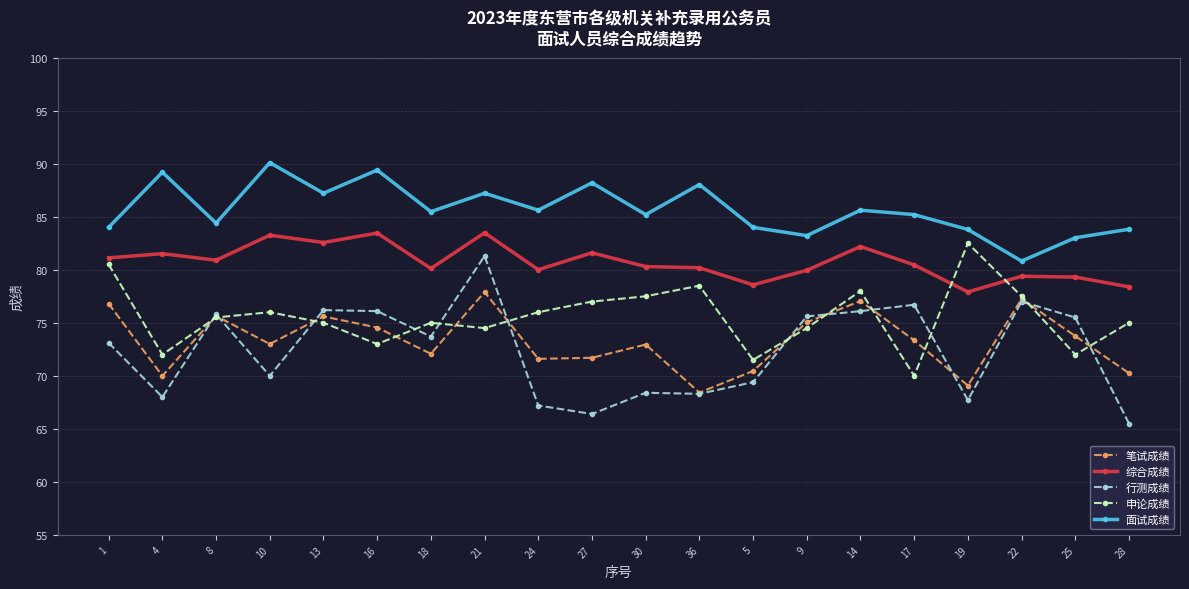

Rank the series by their maximum value, from lowest to highest.

笔试成绩, 行测成绩, 申论成绩, 综合成绩, 面试成绩